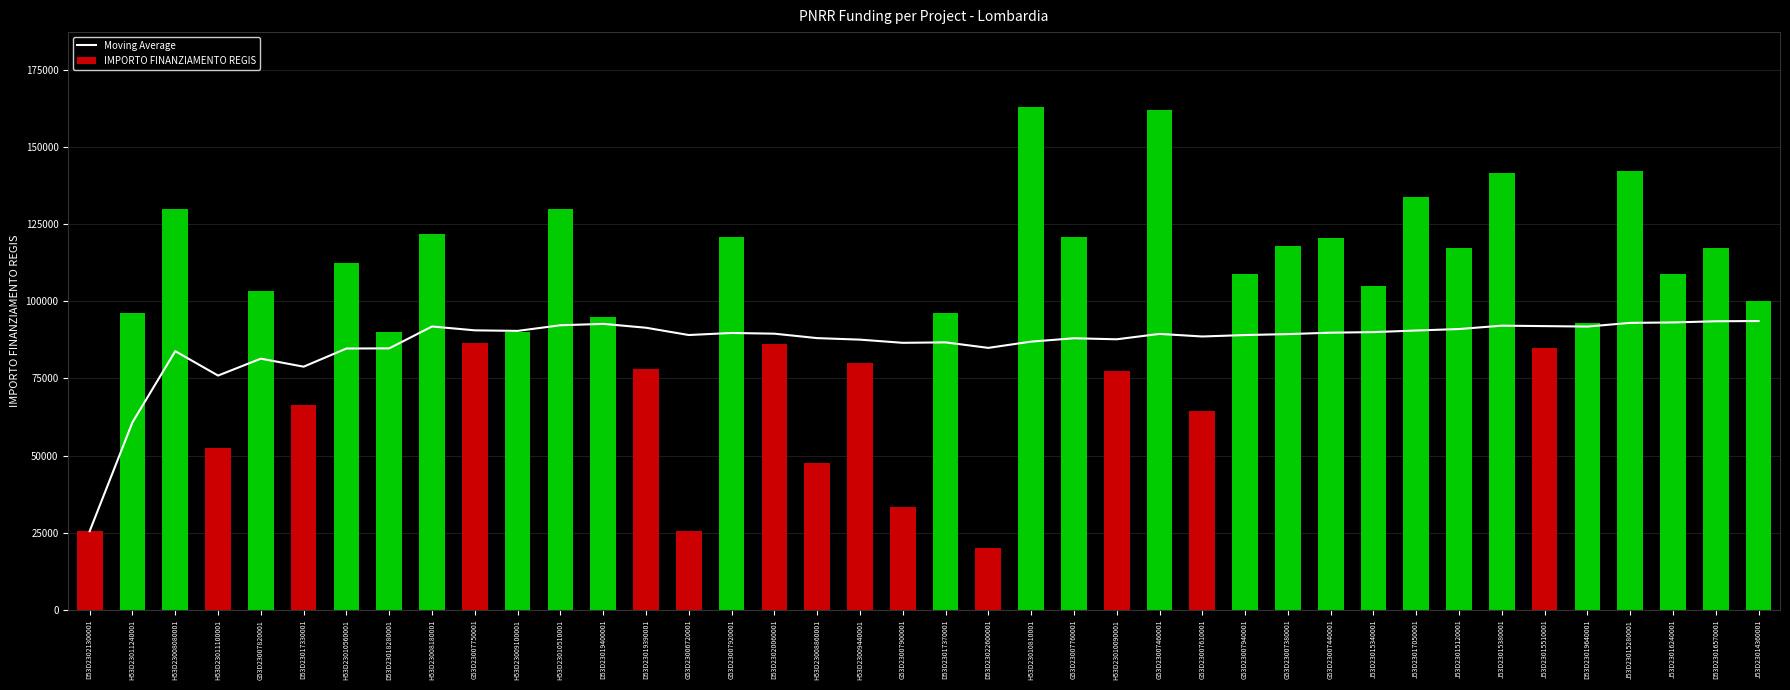

Which category has the highest value in the IMPORTO FINANZIAMENTO REGIS series?

H53D23010810001